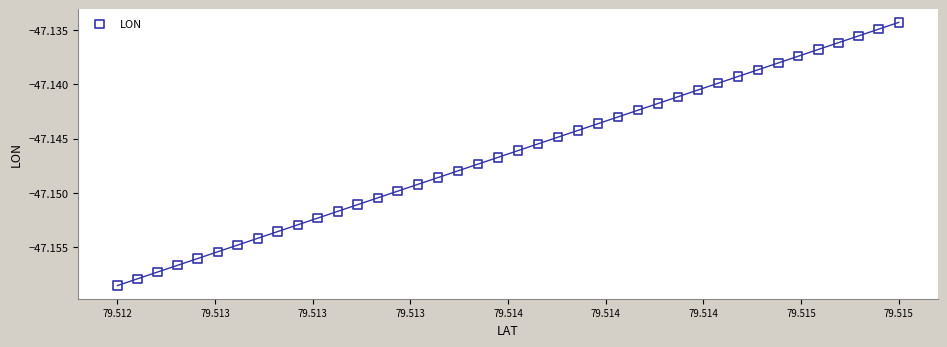

How many points are shown in the scatter plot?

40